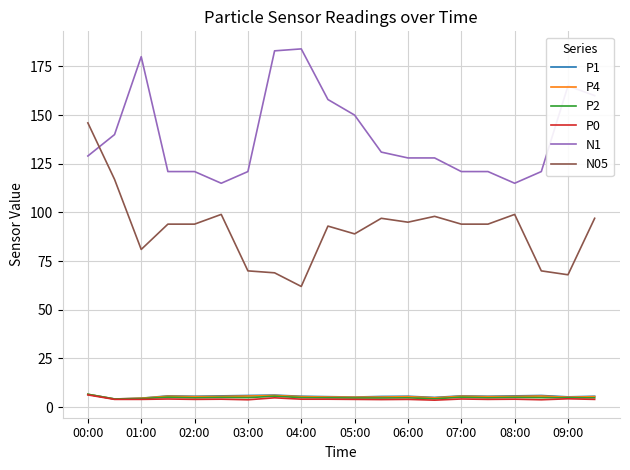

What is the difference between the second highest and second lowest values in the P0 series?

1.0